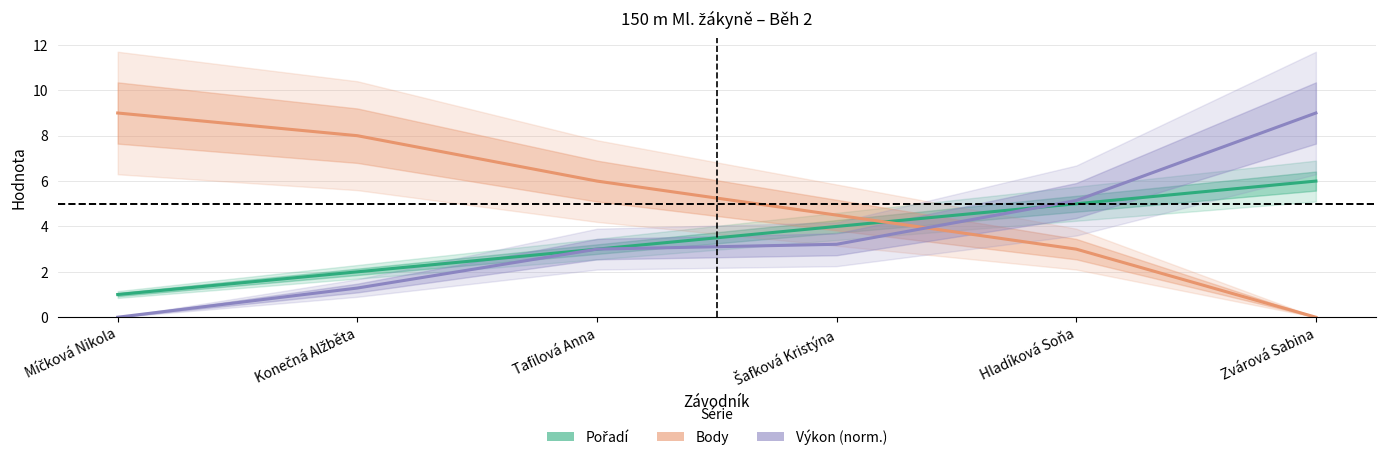

What is the lowest value of the Pořadí series?

1.0